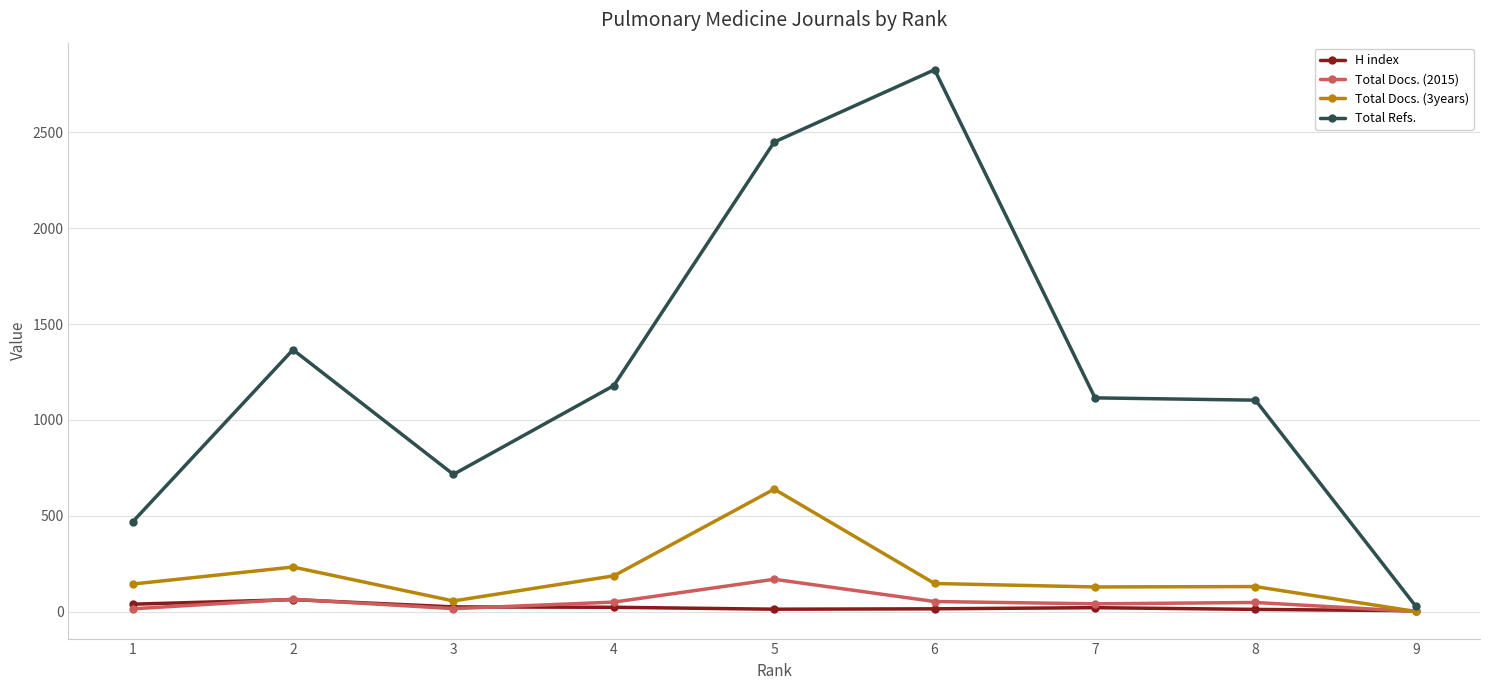

Where is the first local maximum for Total Docs. (2015)?

2